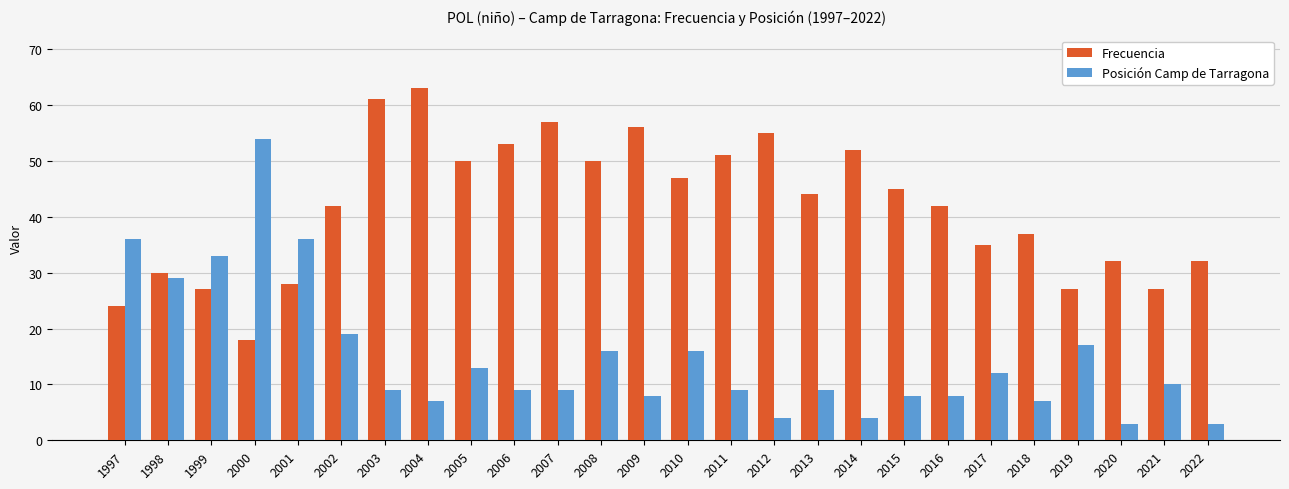

Which category has the highest value in the Frecuencia series?

2004